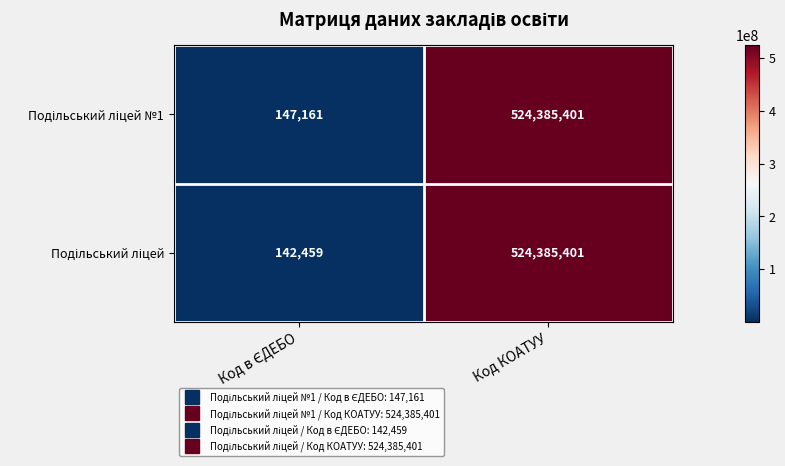

At which category is the sum across all series the highest?

Код КОАТУУ